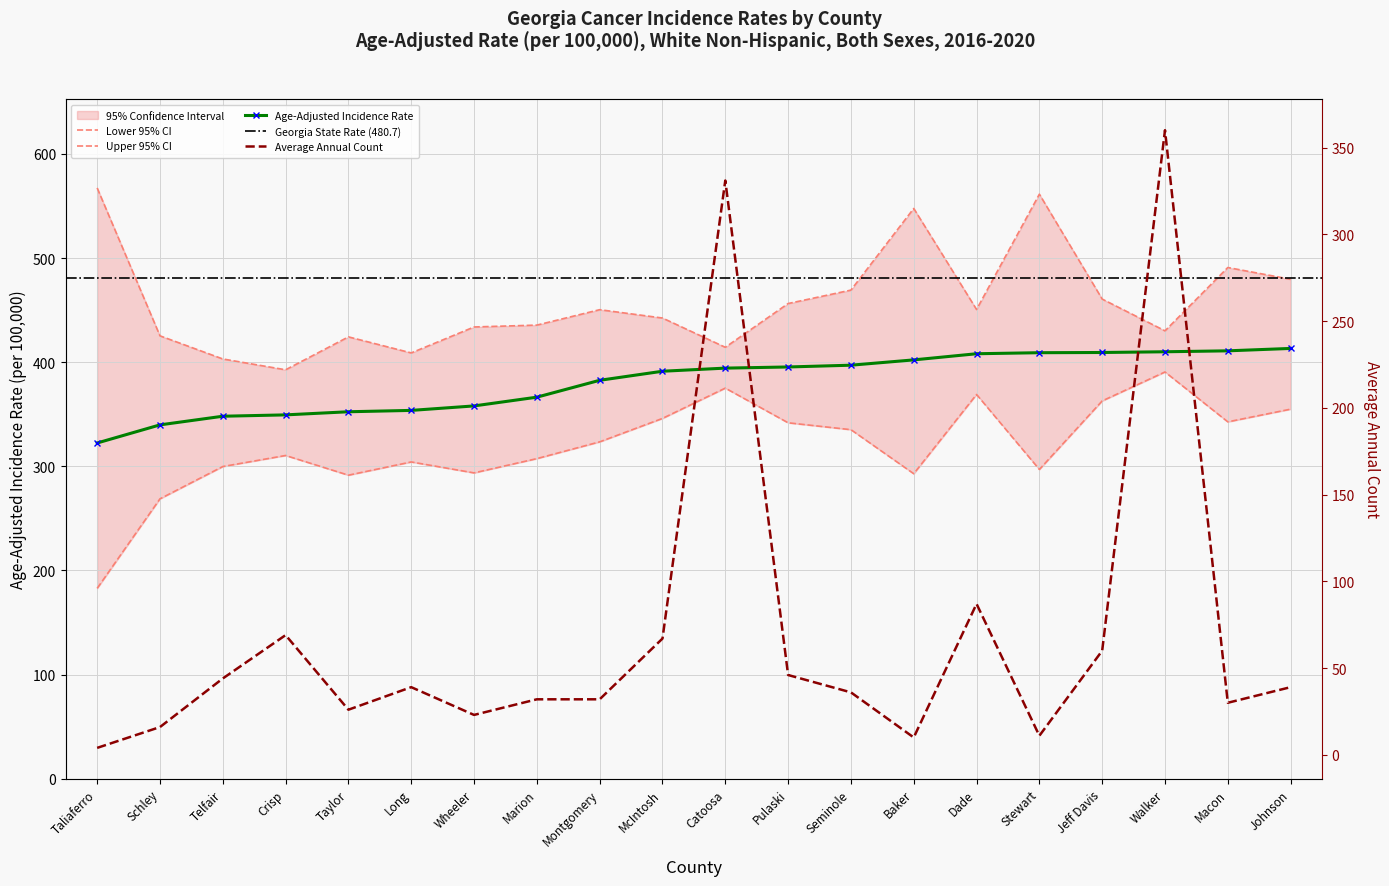

Is it true that Average Annual Count equals 36.0 at Seminole?

True